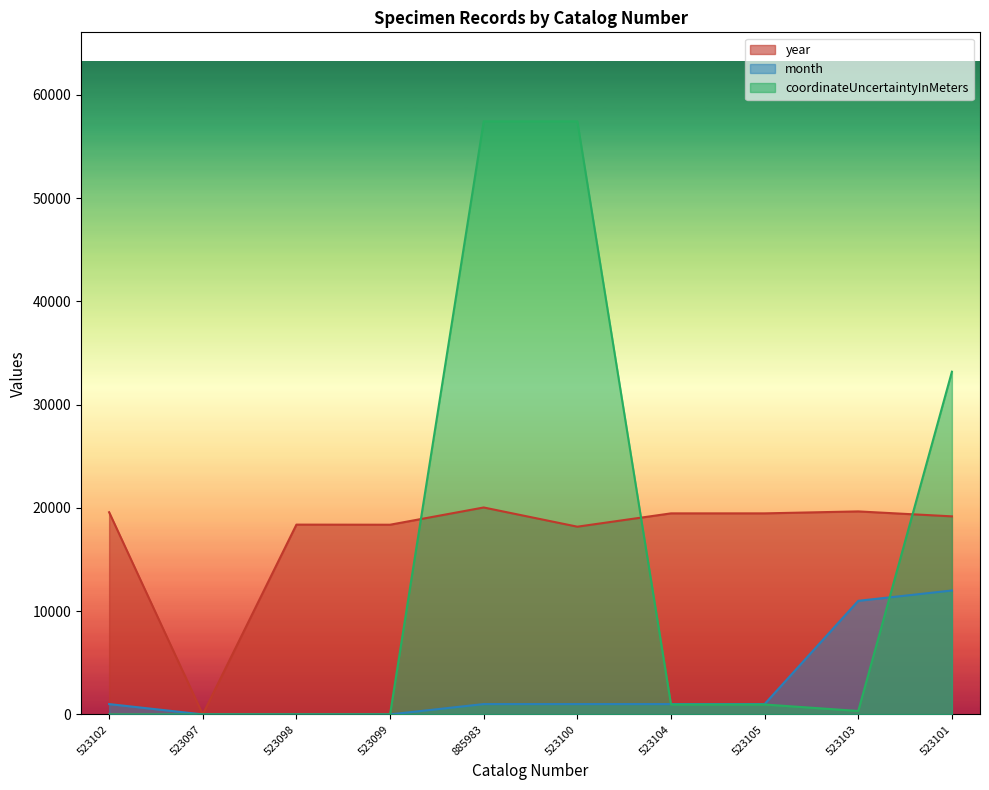

Which series has the largest total across all categories?

year